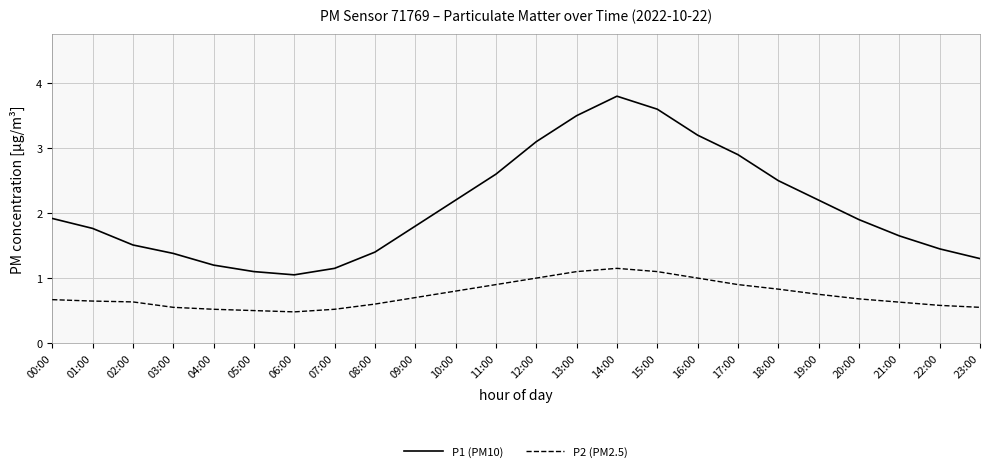

What is the spread (max minus min) of values at 02:00?

0.9